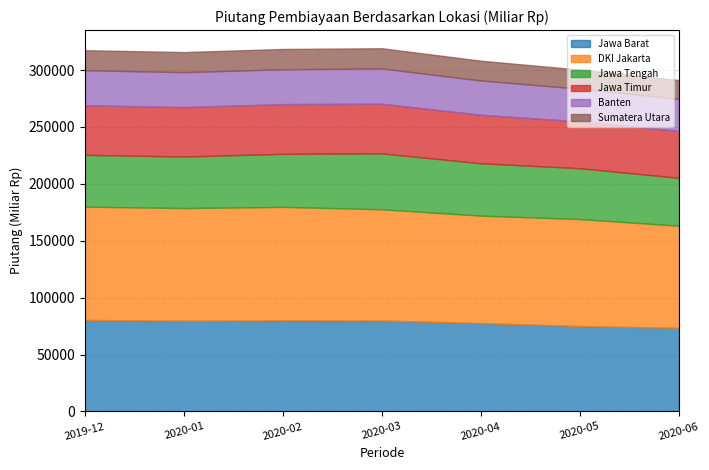

True or false: Sumatera Utara and Banten intersect in this chart.

False